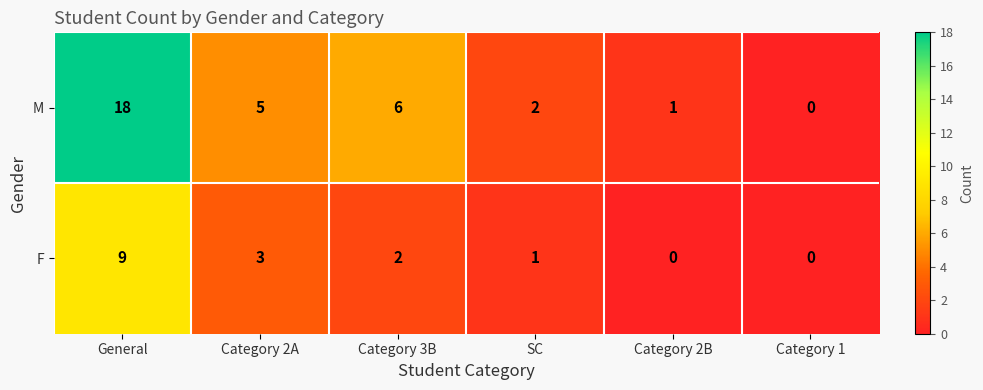

Rank the series by their maximum value, from lowest to highest.

F, M